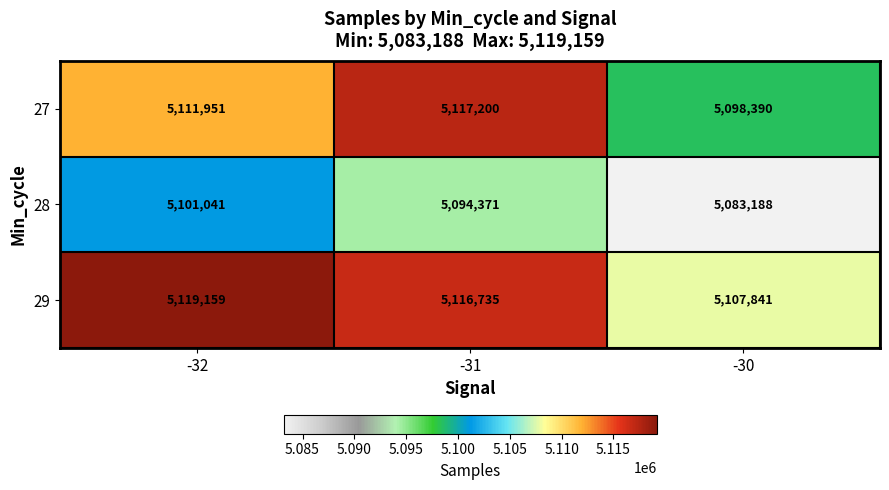

Count the number of data series in this chart.

3